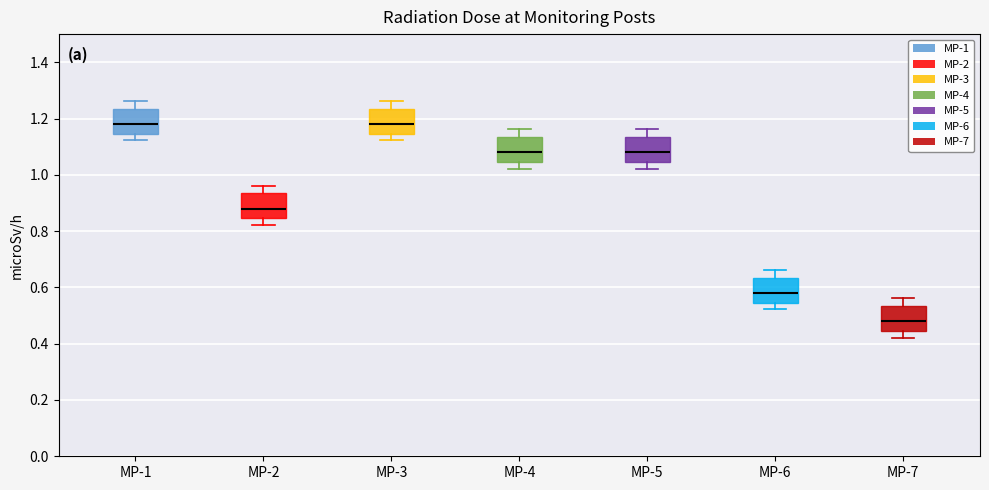

Where does the upper whisker of the box for MP-5 end on the y-axis? The values are not printed on the chart, so give them approximately, as read against the axis.

1.16